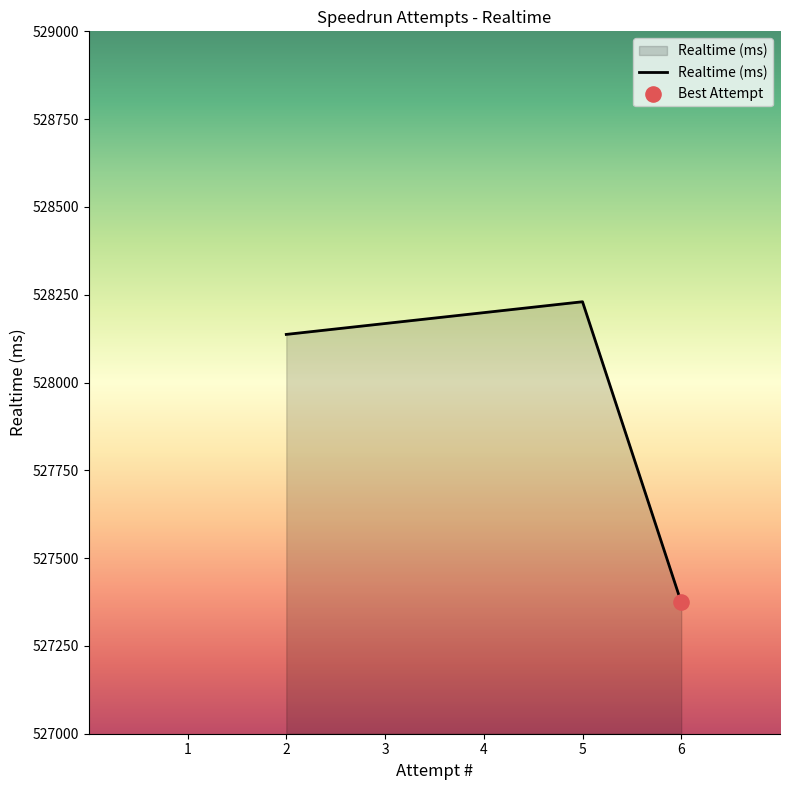

What is the change in value from 2 to 6?

-763